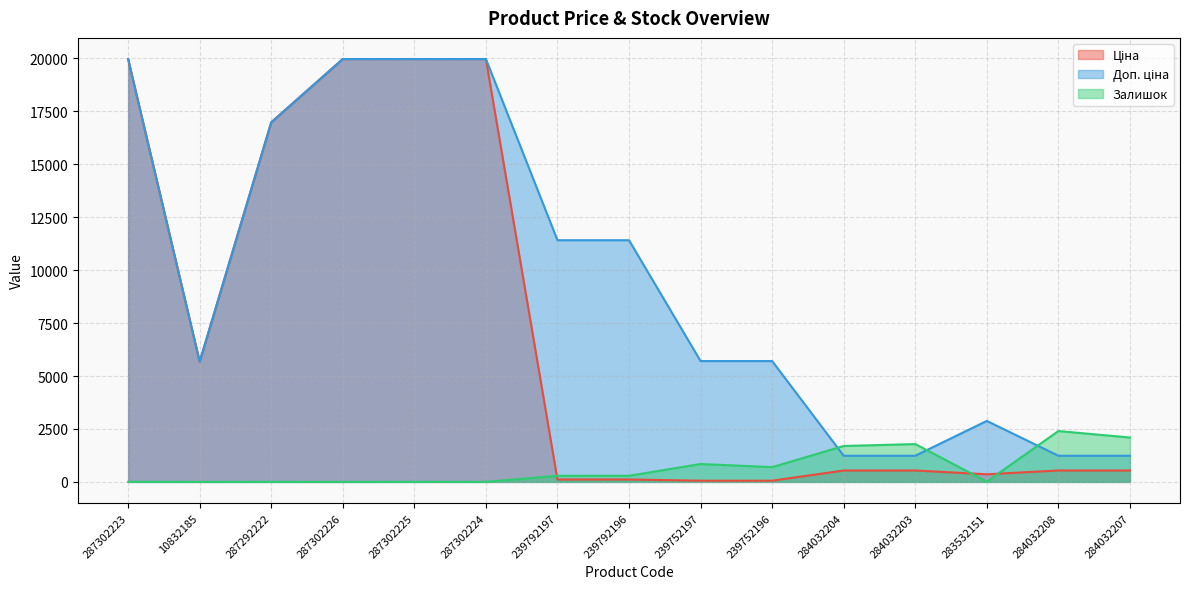

How many lines are shown in the chart?

3